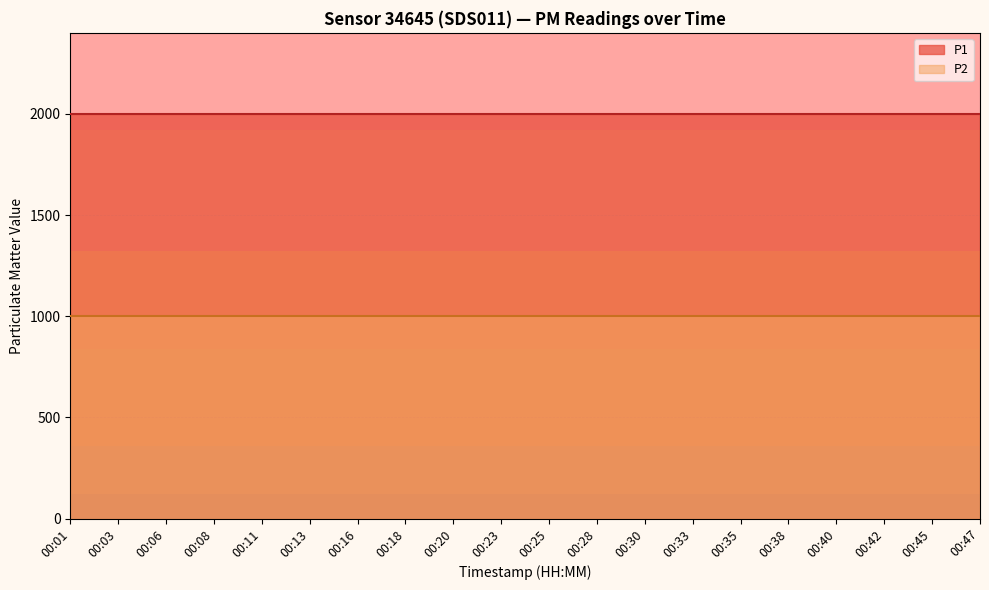

Is it true that P2 equals 519.5 at 00:20?

False